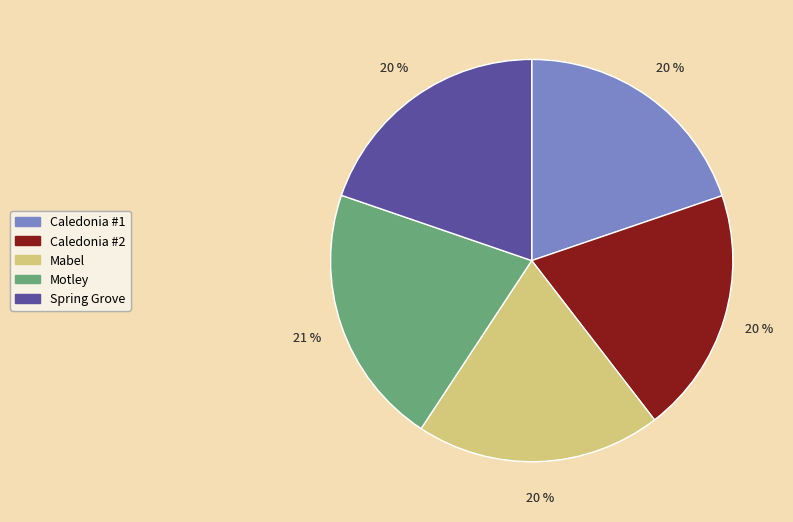

Combined, do Mabel and Motley account for over 50%?

No